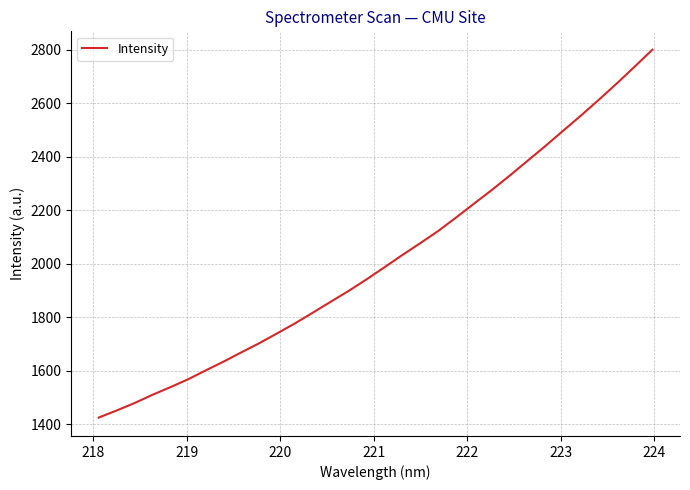

What is the difference between the maximum and minimum values?

1374.9